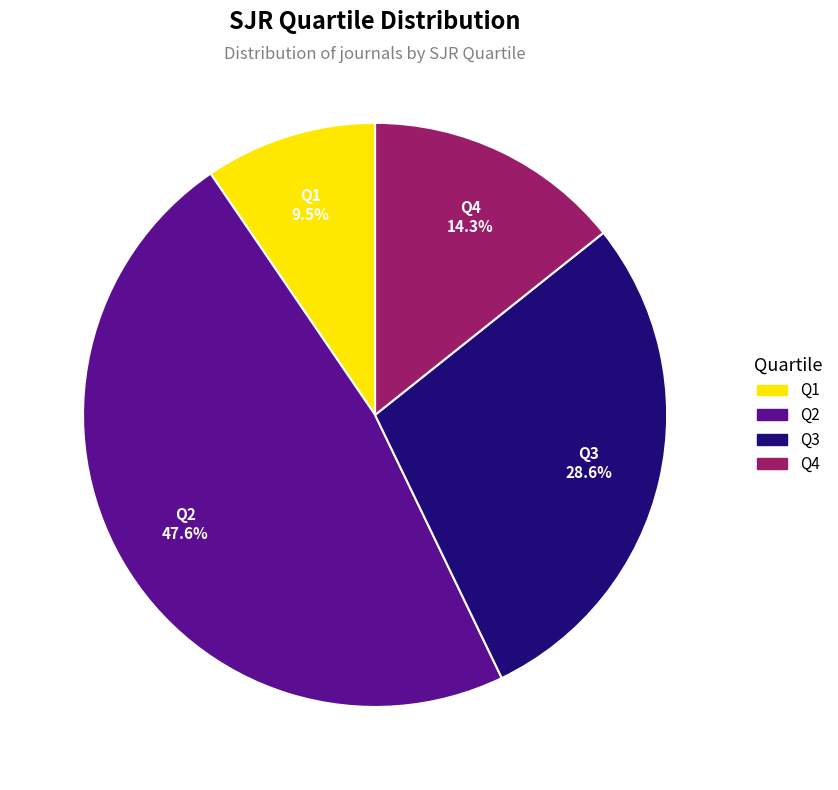

Is it true that Q4 is 14% of the pie?

True